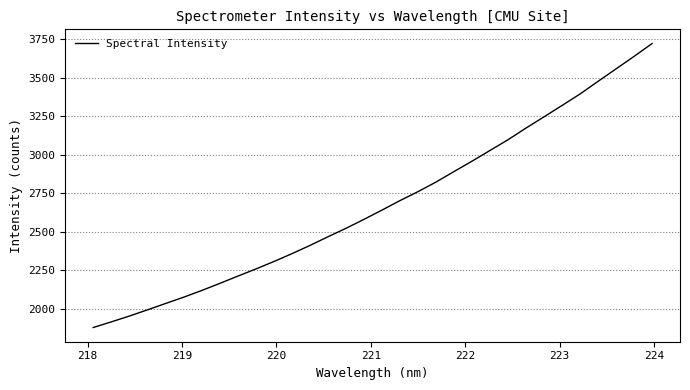

What is the minimum value shown in the chart?

1876.4